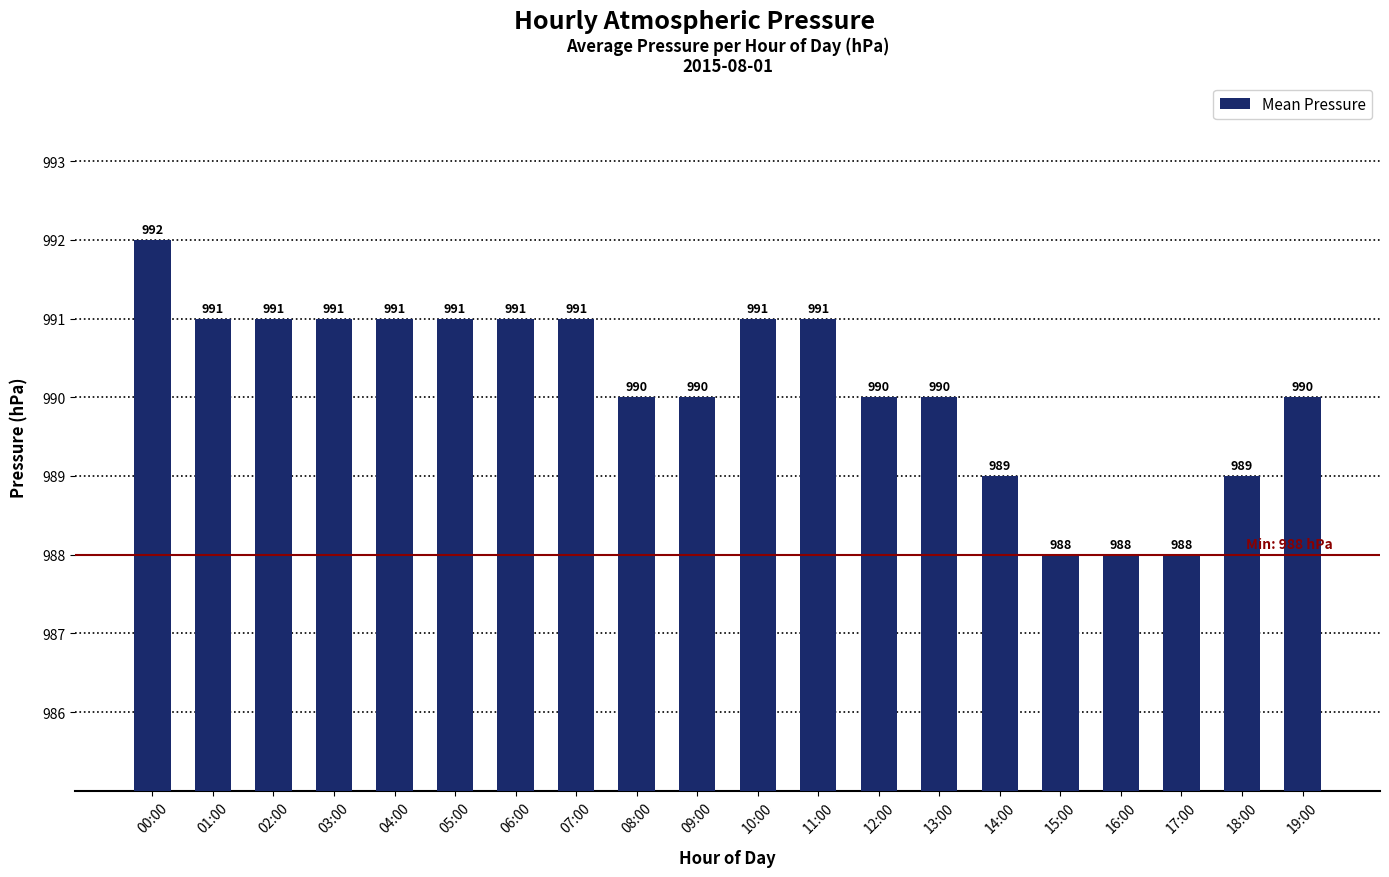

Does the chart contain stacked bars?

No